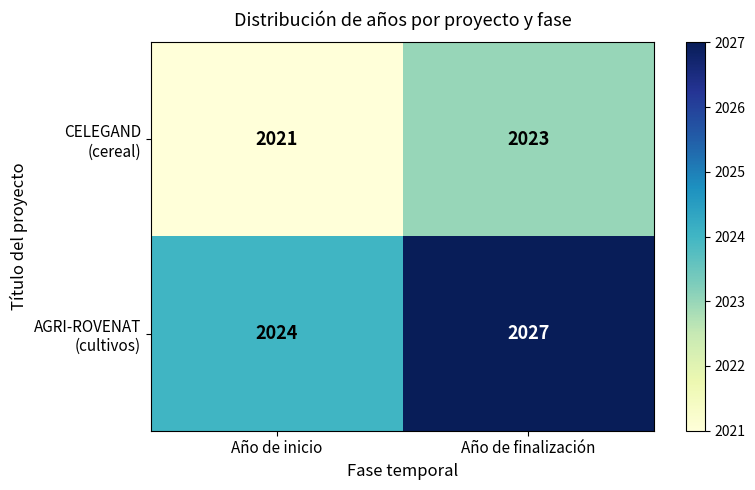

What is the spread (max minus min) of values at Año de finalización?

4